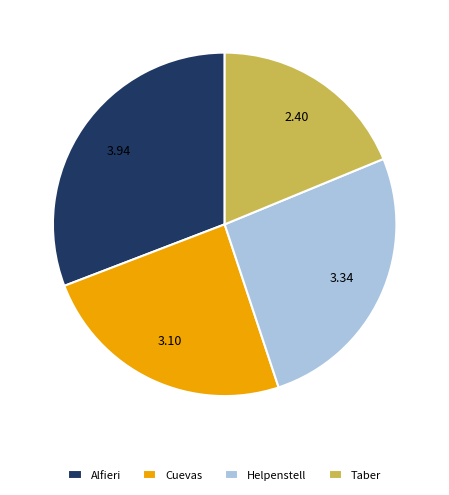

Which has a higher value, Cuevas or Helpenstell?

Helpenstell